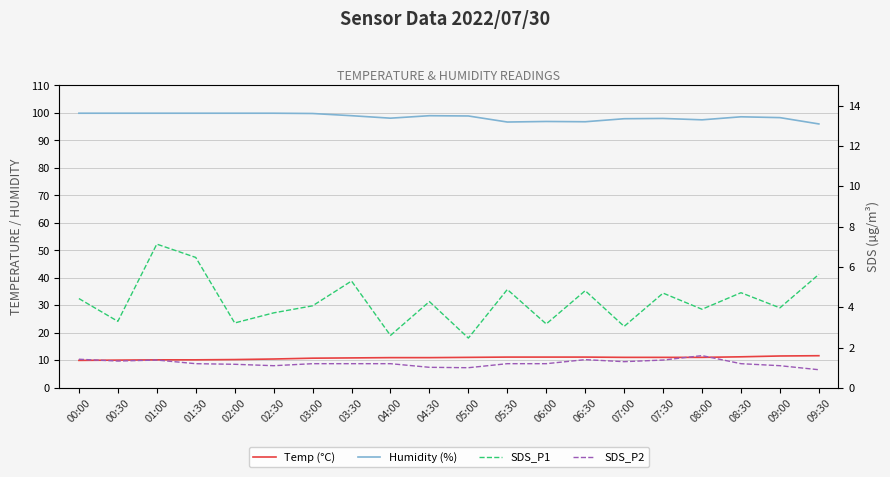

Which series has the largest total across all categories?

Humidity (%)